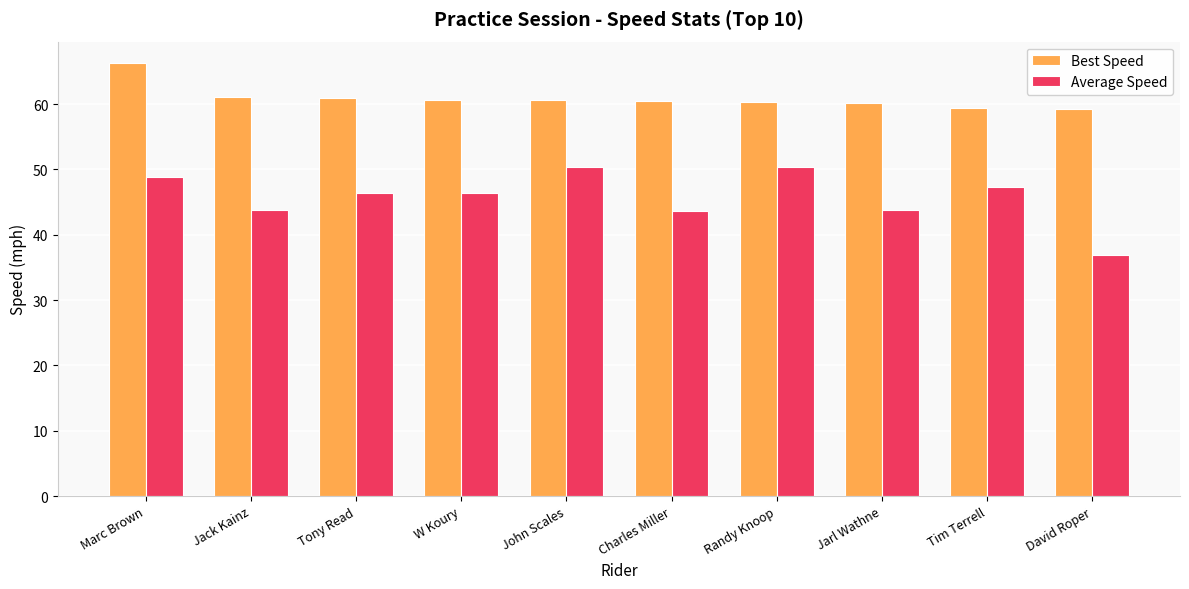

What is the label of the 2nd bar from the left?

Jack Kainz